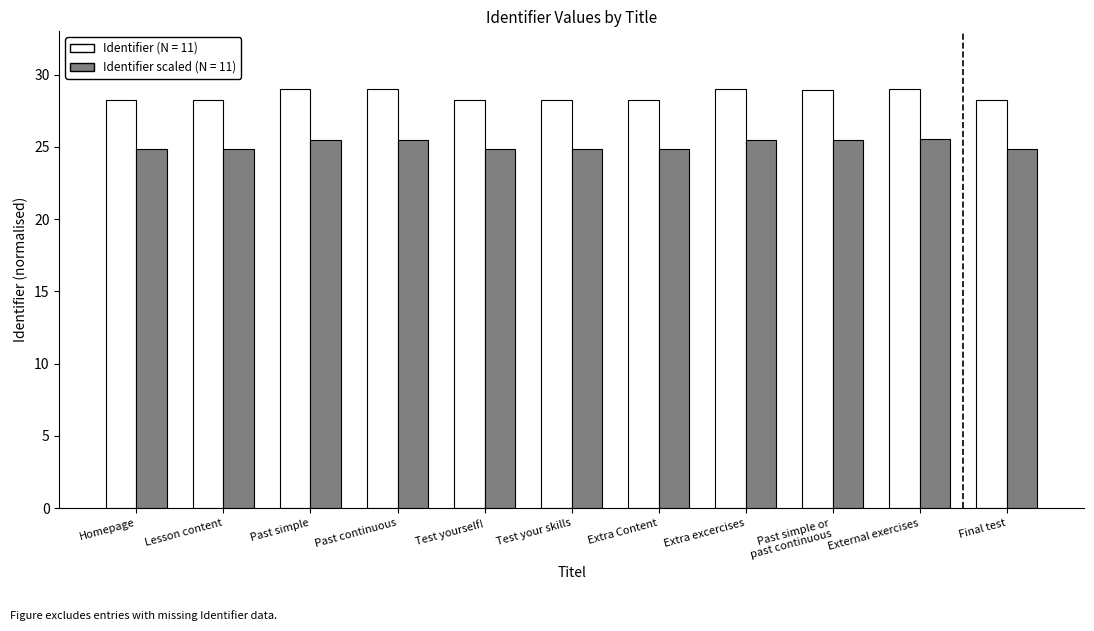

Which series has the largest range (max minus min)?

Identifier (N = 11)